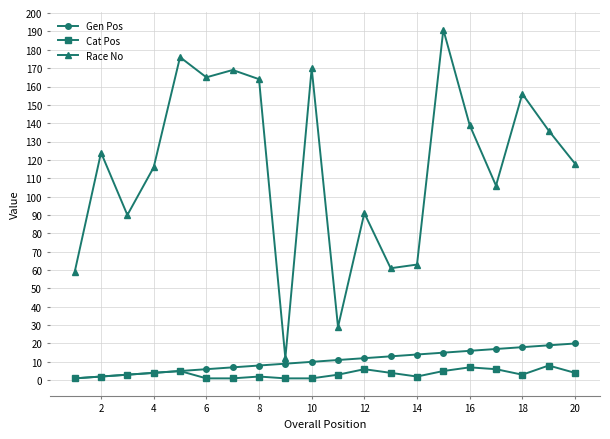

Which series has the widest spread of values?

Race No